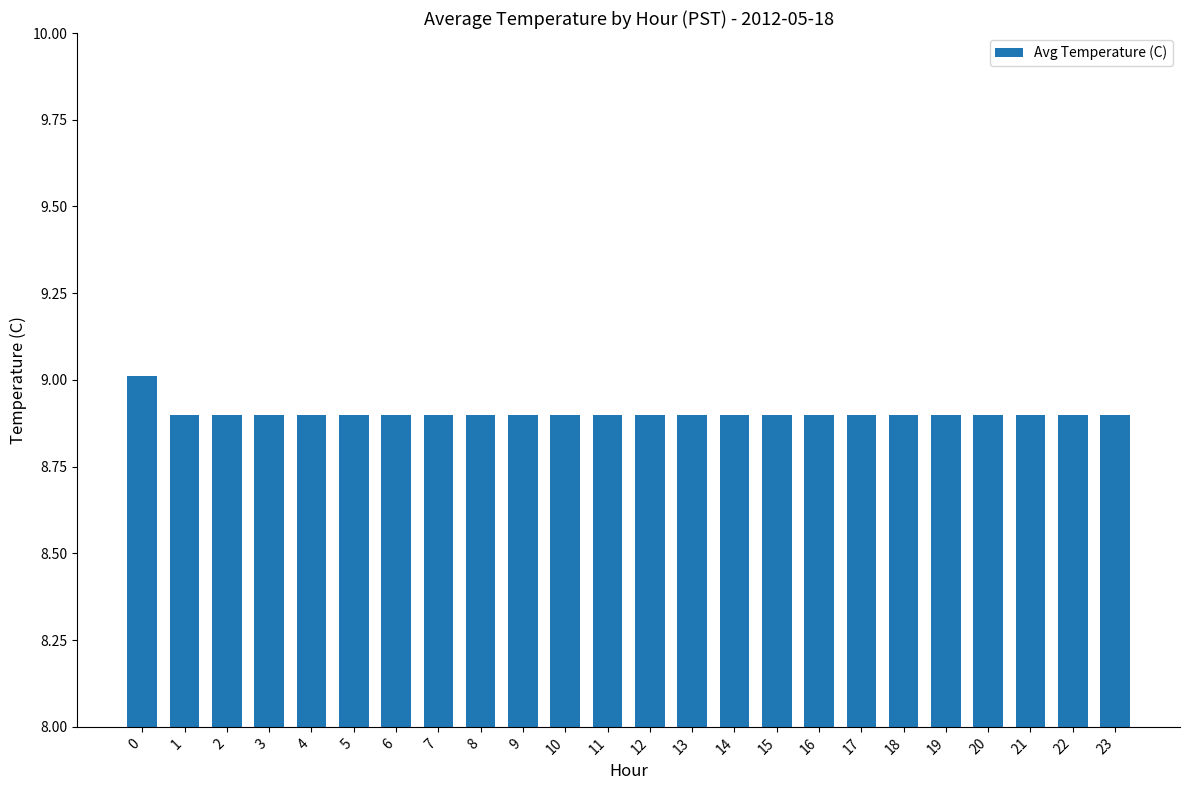

What is the difference between the maximum and minimum values?

0.1